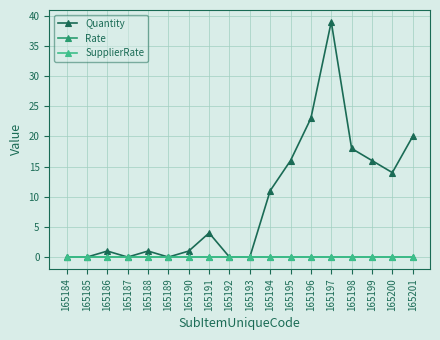

Which series has the largest total across all categories?

Quantity